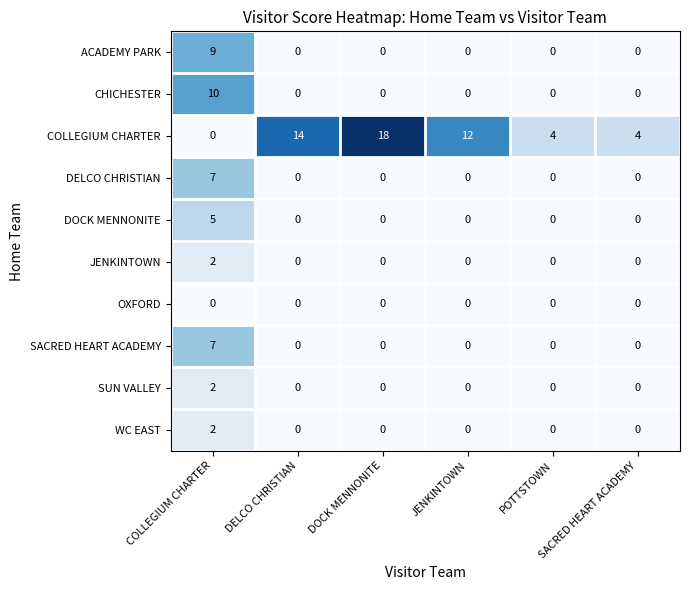

What is the total value across all series at DOCK MENNONITE?

18